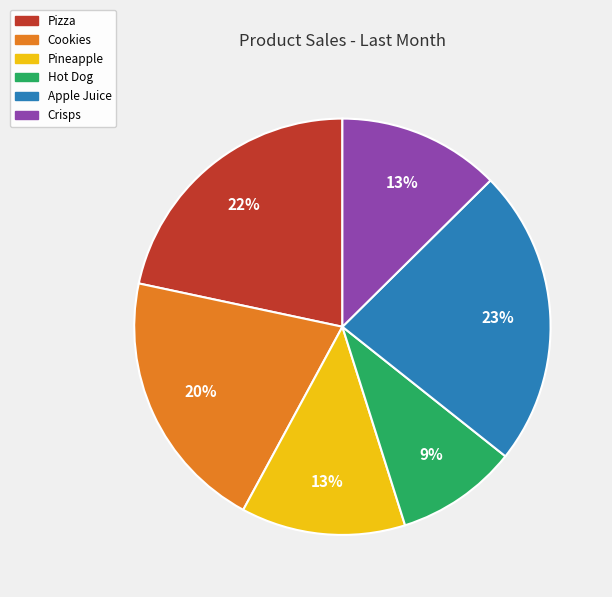

Do Cookies and Pizza together represent more than half of the pie?

No